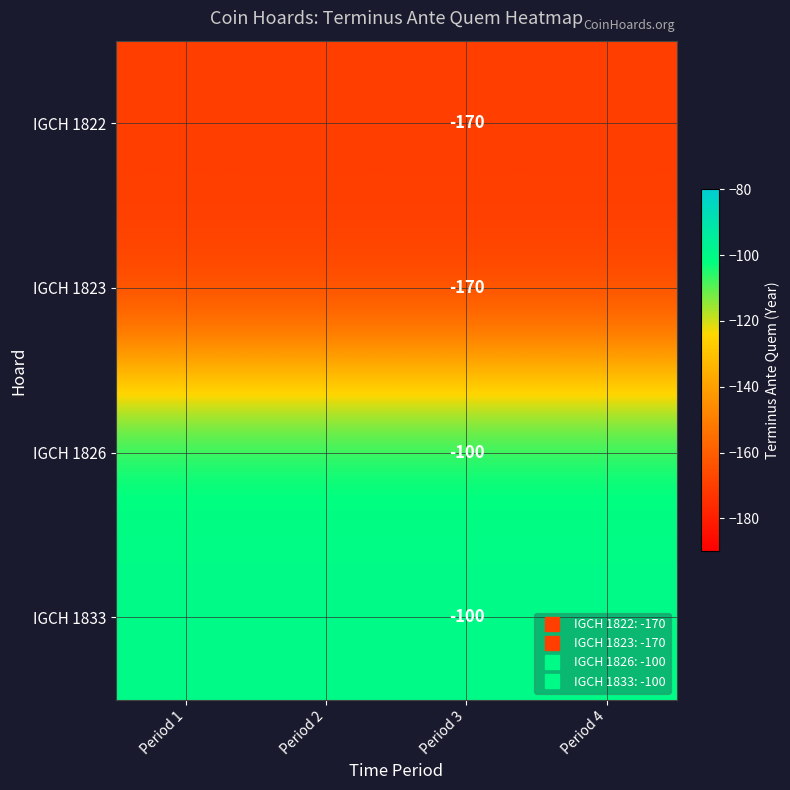

Rank the categories by IGCH 1822 value from lowest to highest.

Period 1, Period 2, Period 3, Period 4